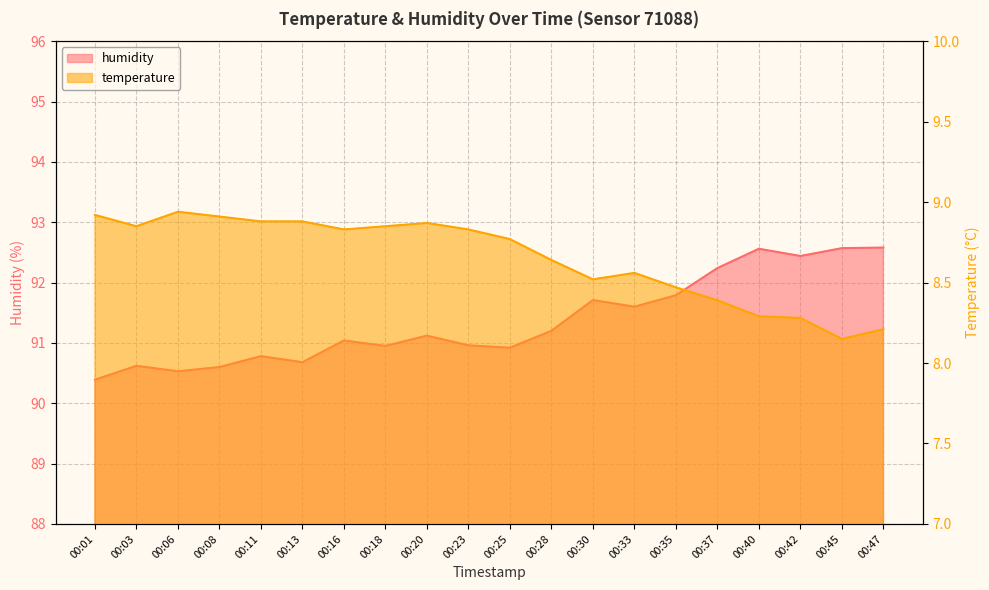

Reading left to right, what are all the values shown in this chart?

temperature: 8.9	8.8	8.9	8.9	8.9	8.9	8.8	8.8	8.9	8.8	8.8	8.6	8.5	8.6	8.5	8.4	8.3	8.3	8.2	8.2
humidity: 90.4	90.6	90.5	90.6	90.8	90.7	91.0	91.0	91.1	91.0	90.9	91.2	91.7	91.6	91.8	92.2	92.6	92.4	92.6	92.6